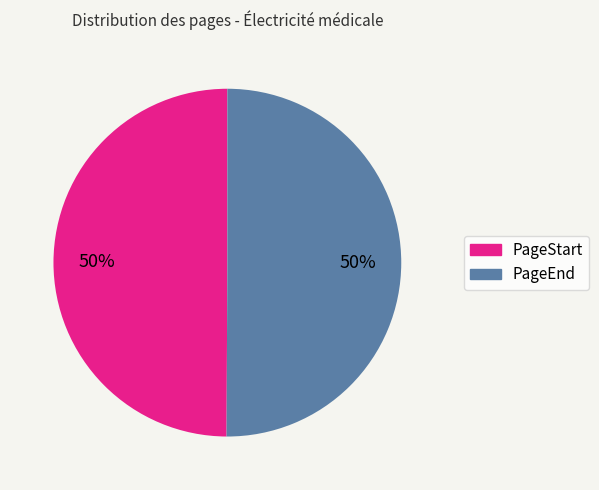

To the nearest percent, what percentage of the pie is PageStart?

50%